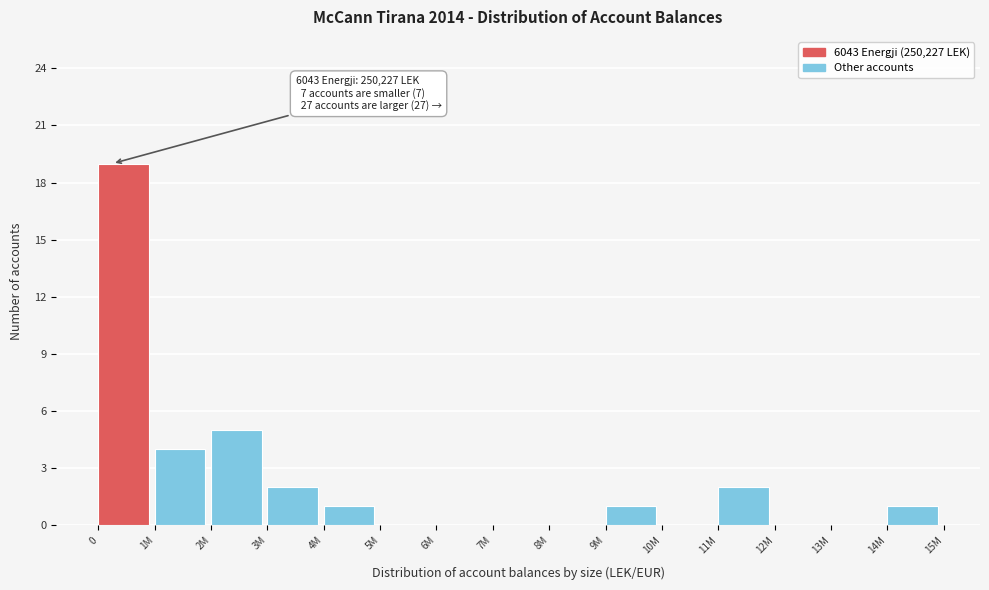

Reading left to right, what are all the values shown in this chart?

0=19	1M=4	2M=5	3M=2	4M=1	5M=0	6M=0	7M=0	8M=0	9M=1	10M=0	11M=2	12M=0	13M=0	14M=1